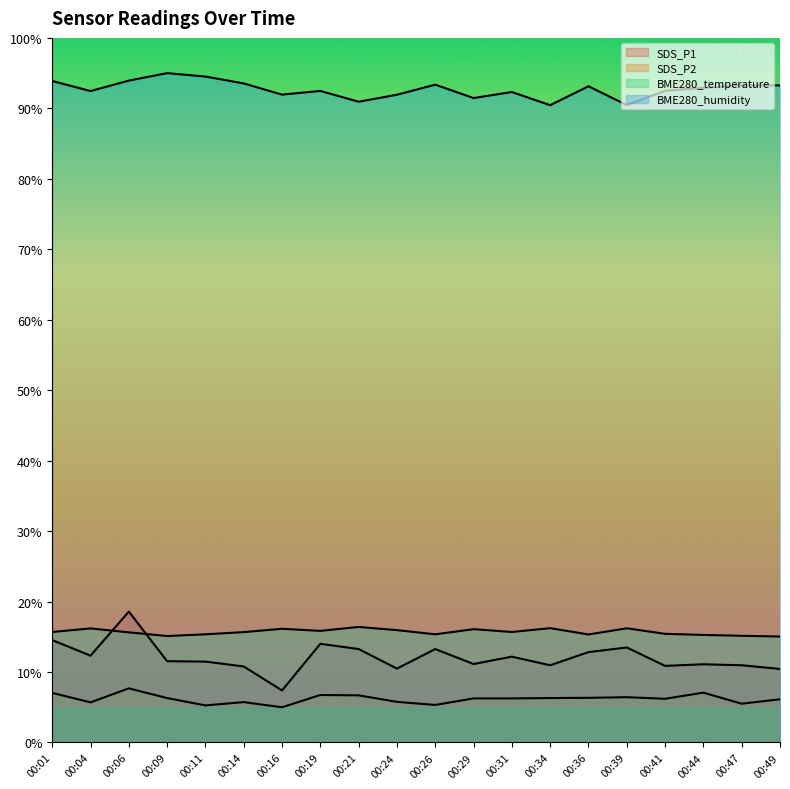

What is the sum of the SDS_P1 values at 00:49 and 00:09?

22.0